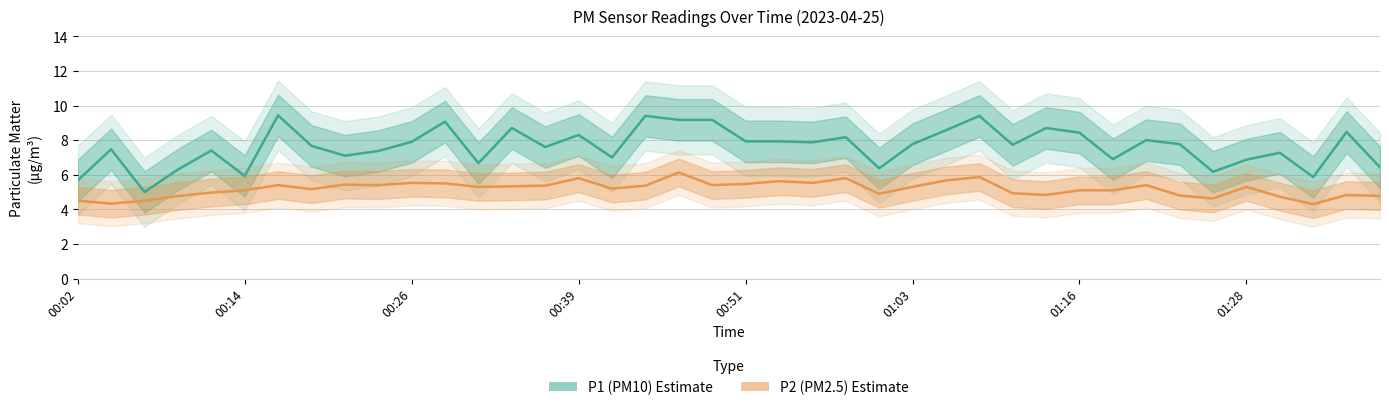

What is the value of the P1 (PM10) point at the 35th from the left?

6.2